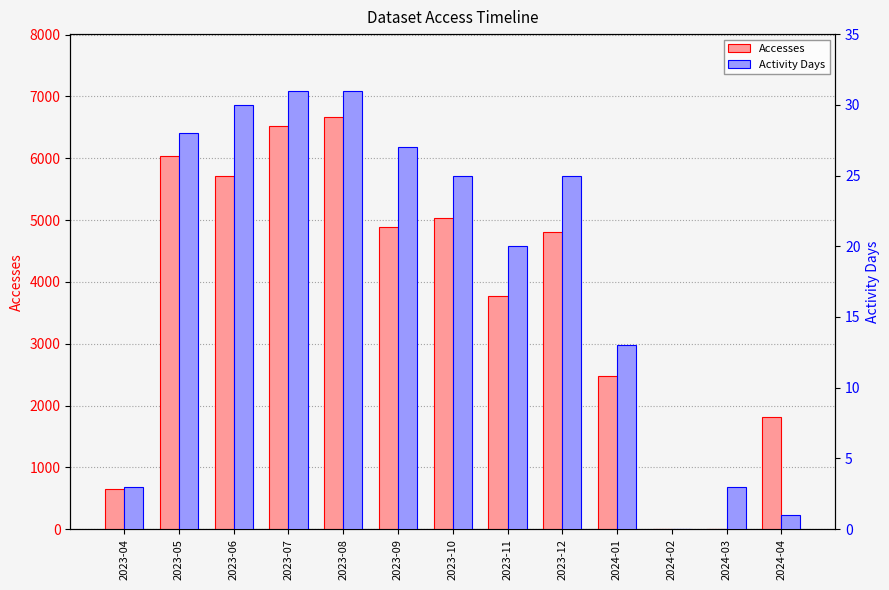

Where does the Accesses series first go above 4812?

2023-05